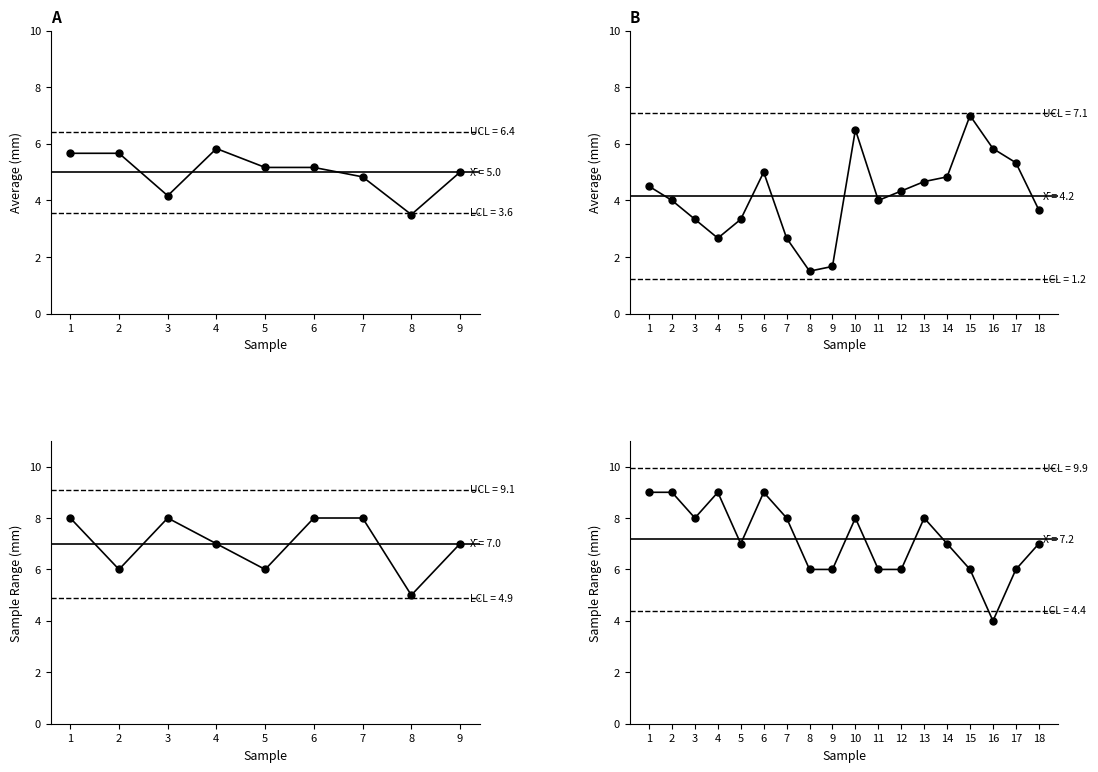

Where is the first local maximum?

4